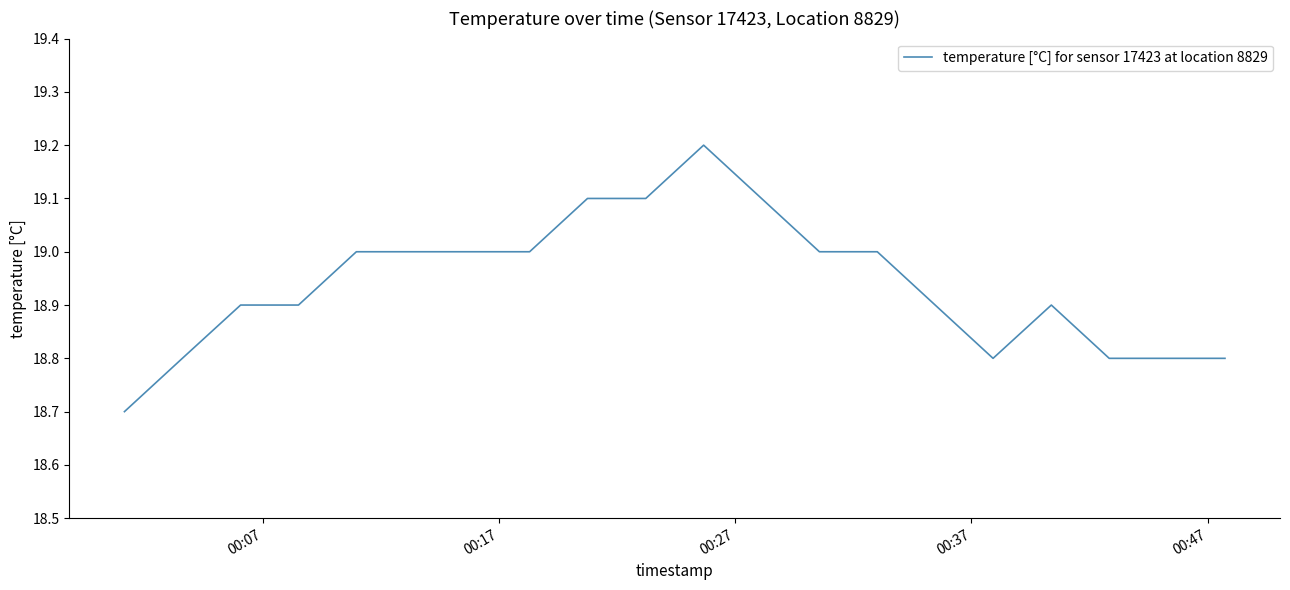

What is the greatest value displayed?

19.2